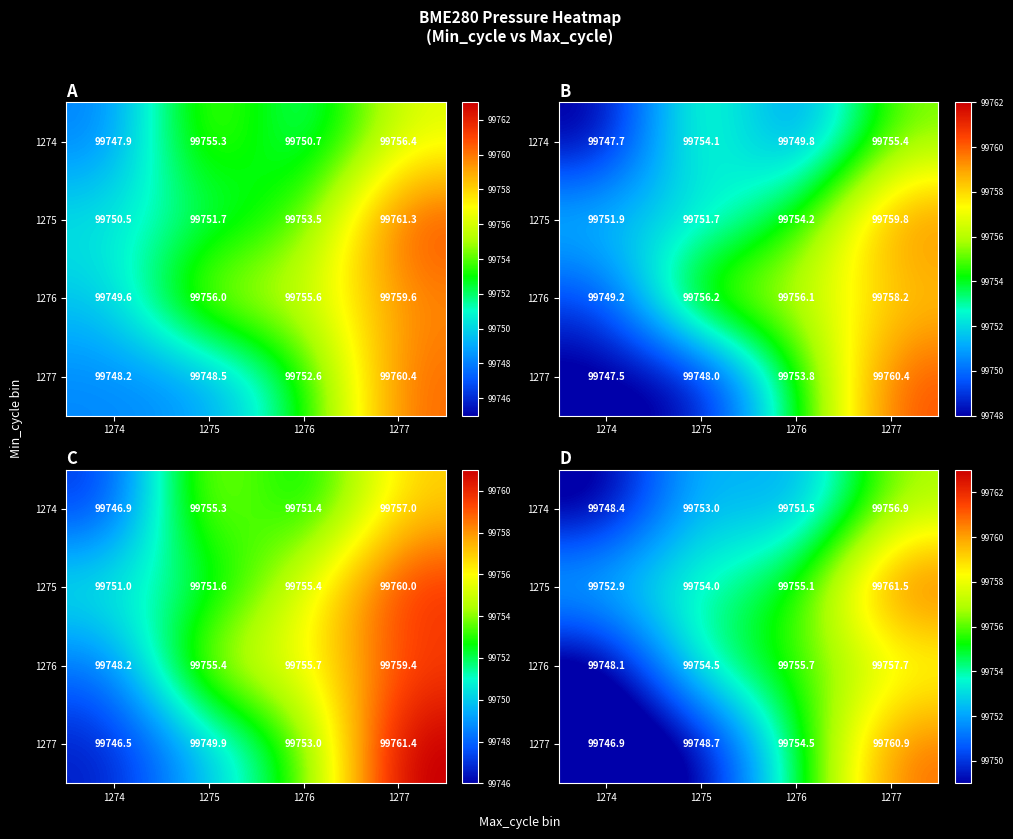

What is the sum of all 1277 values?

399011.0